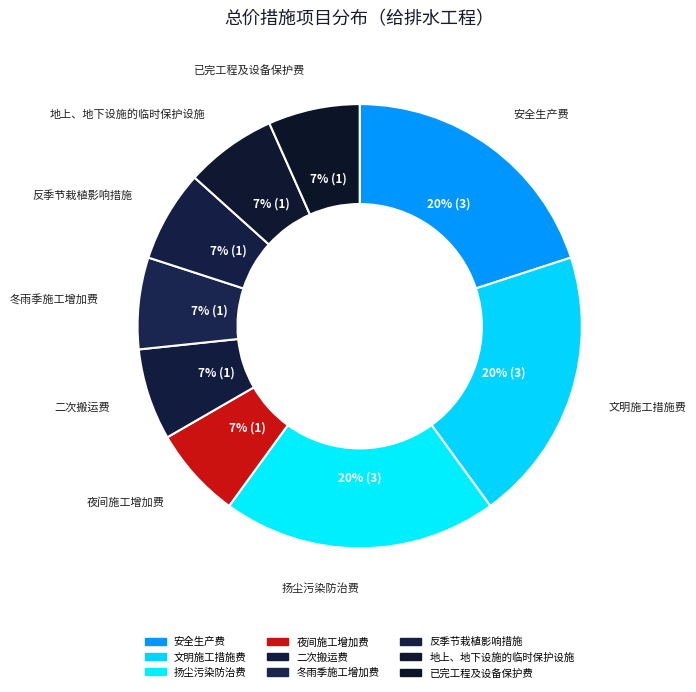

Count the number of slices in the pie.

9